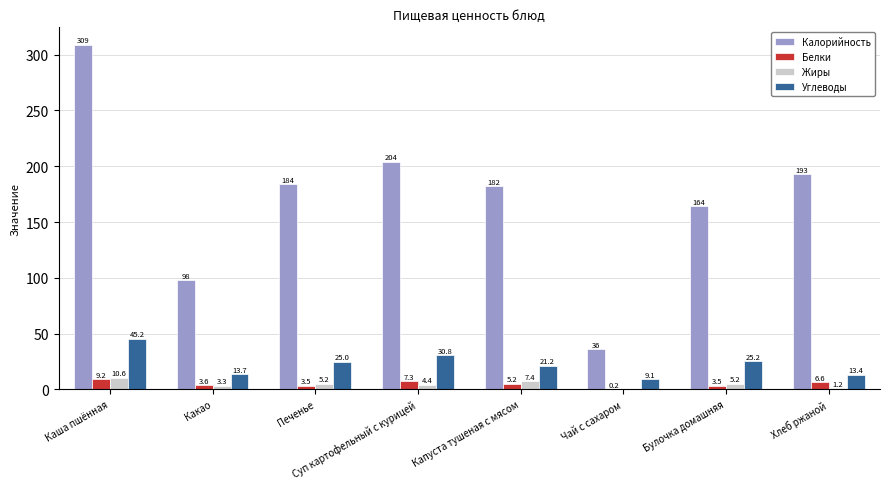

Which series changed the most between Капуста тушеная с мясом and Булочка домашняя?

Калорийность